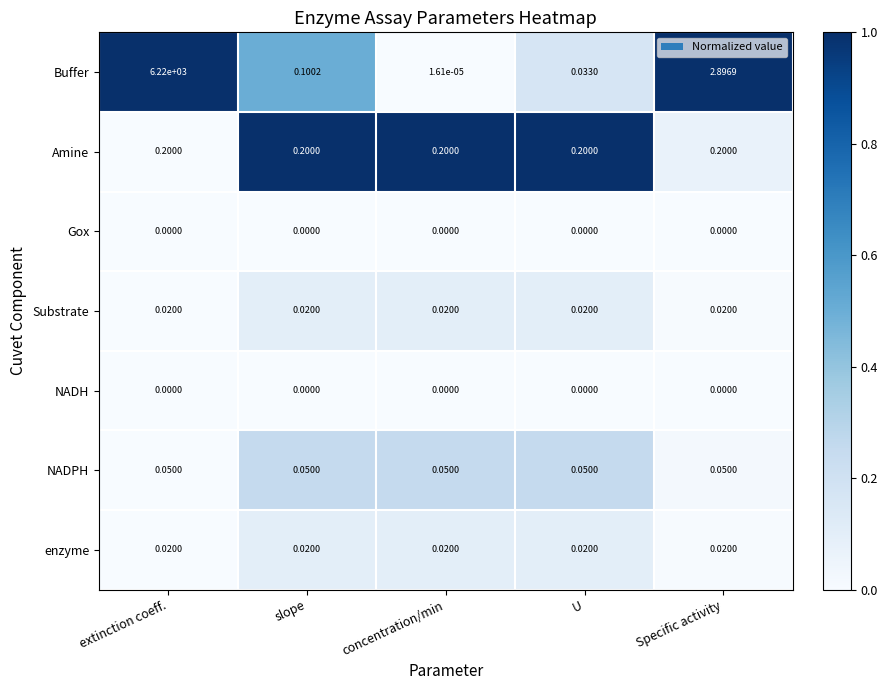

Which series has the largest total across all categories?

Buffer